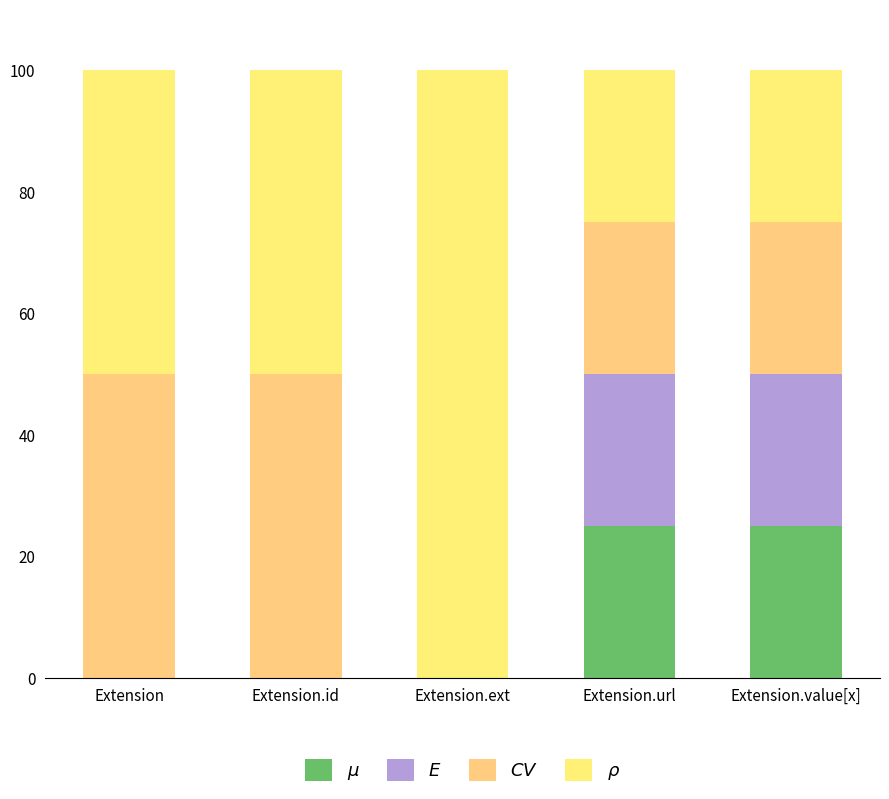

Count the number of data series in this chart.

4